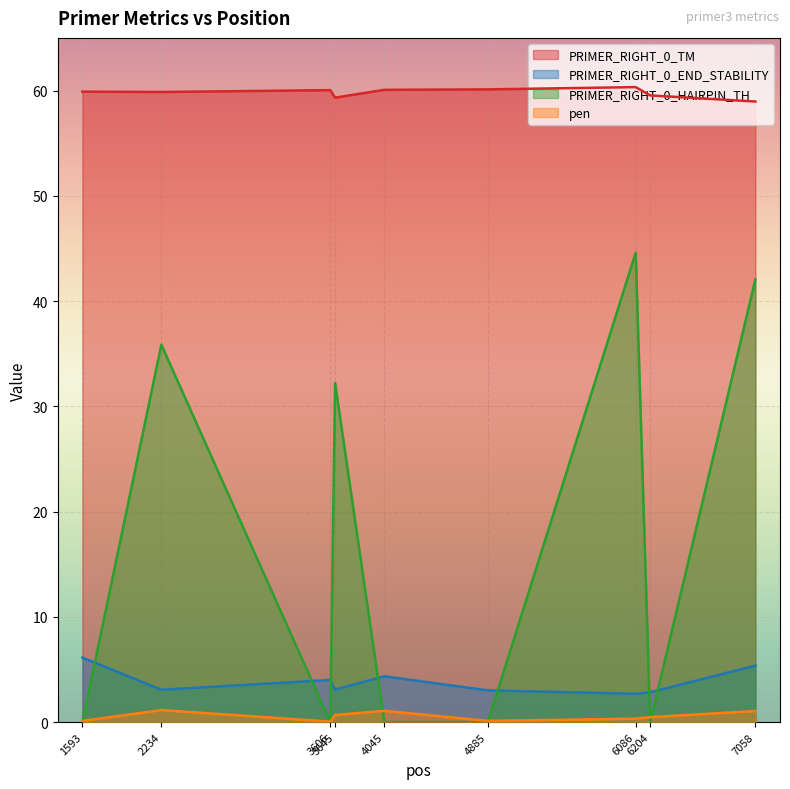

What is the spread (max minus min) of values at 3645?

58.6